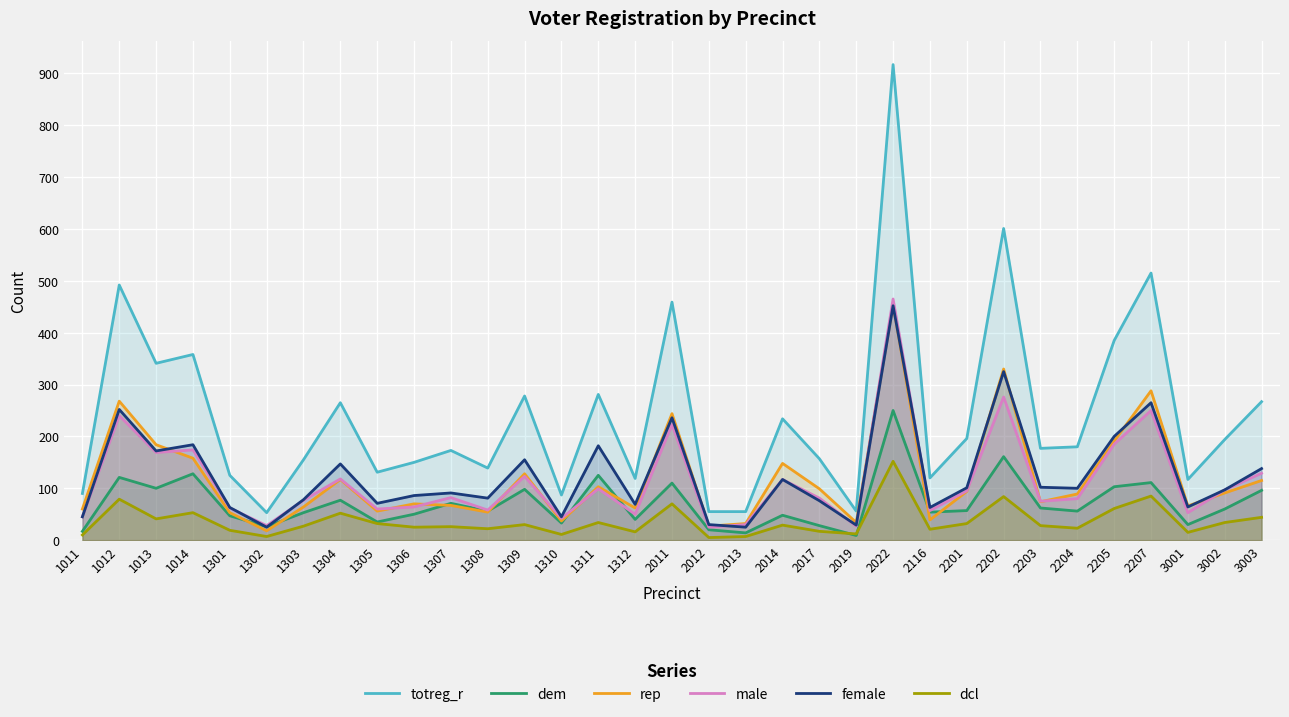

Between 1310 and 3003, which series saw the biggest shift?

totreg_r